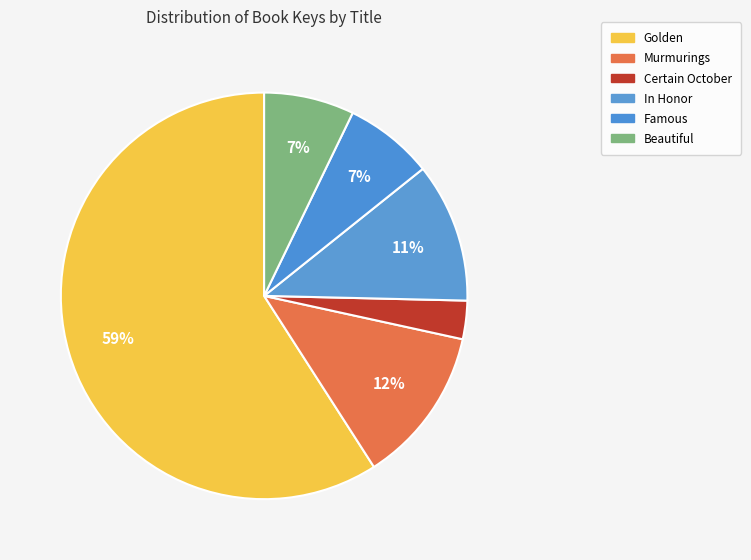

How many segments does this pie chart have?

6